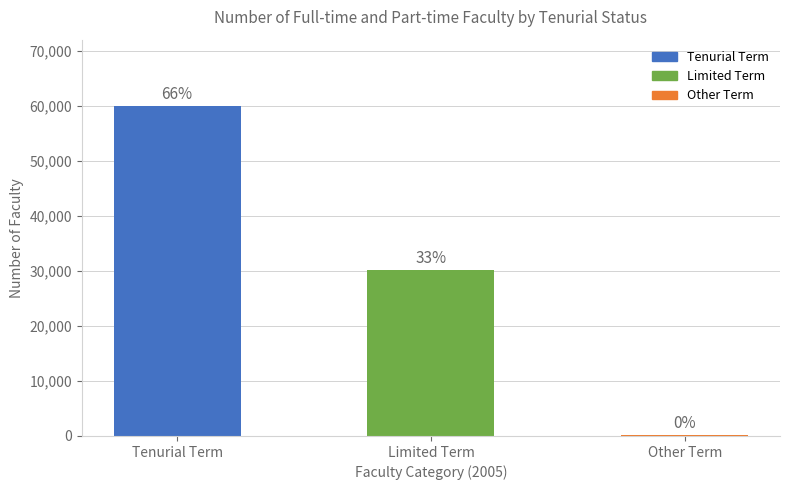

Does the chart contain any negative values?

No